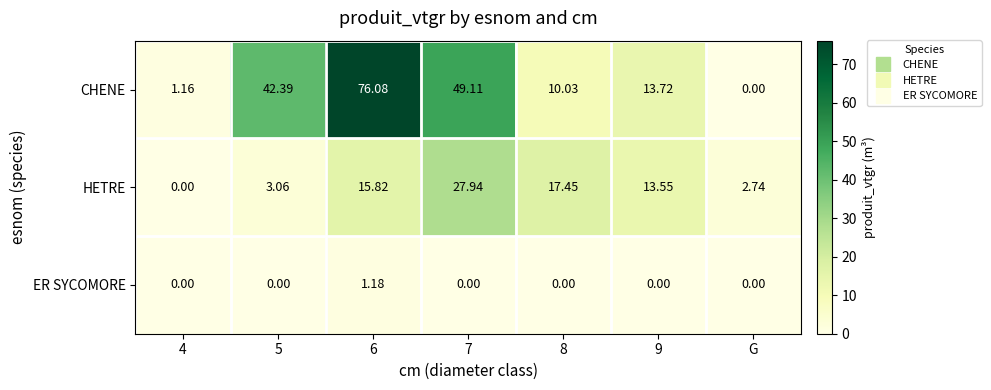

At 9, list the series in order from smallest to largest.

ER SYCOMORE, HETRE, CHENE